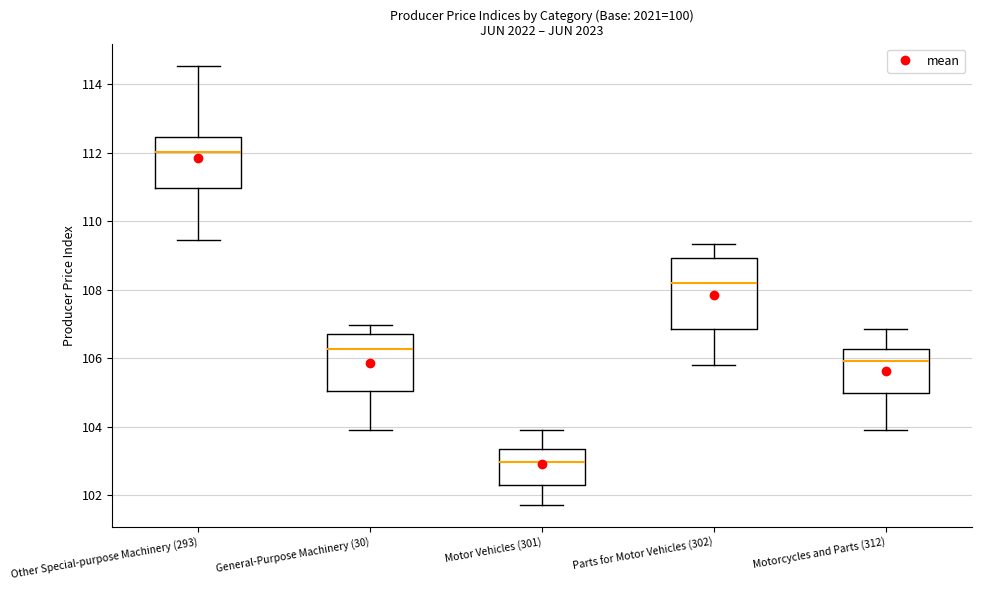

Which box has the highest median line?

Other Special-purpose Machinery (293)